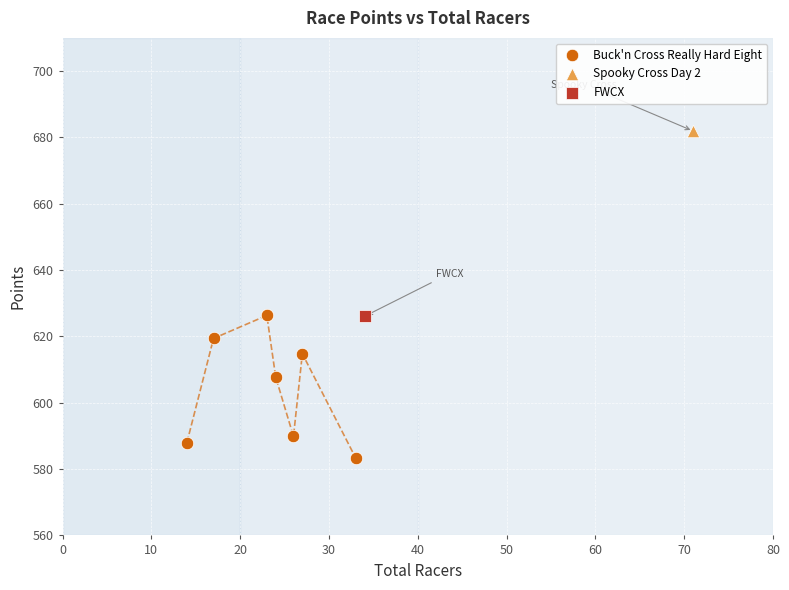

What are all the series names shown in the legend?

Buck'n Cross Really Hard Eight, Spooky Cross Day 2, FWCX